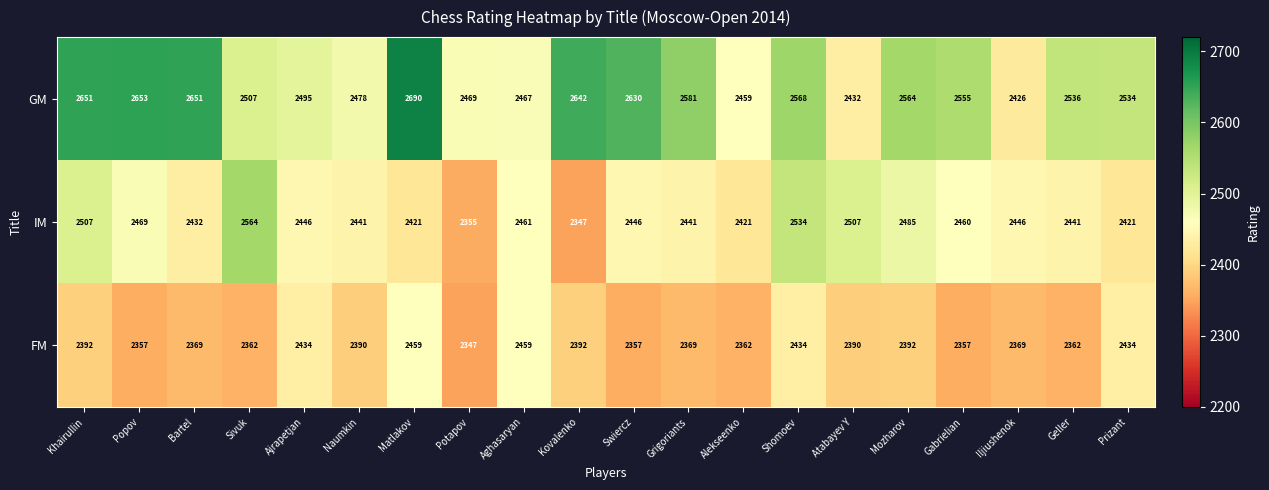

What is the difference between the second highest and minimum values in the IM series?

187